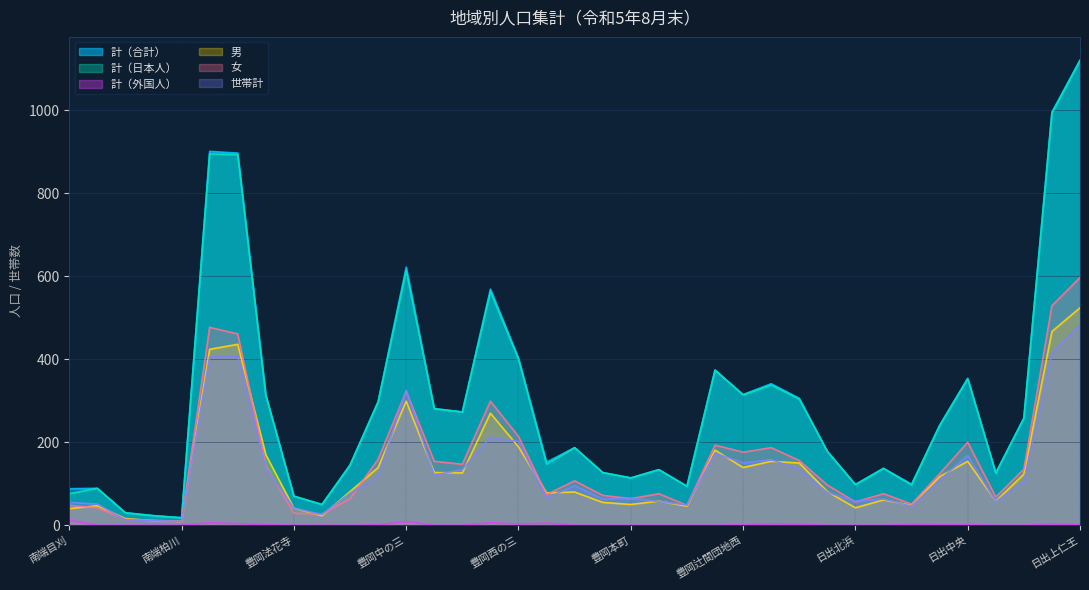

Which series changed the most between 豊岡西区 and 日出北浜?

計（合計）